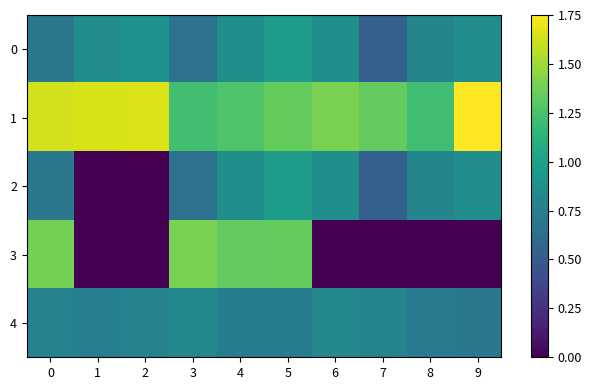

Reading right to left, list all the values displayed in this chart.

0: 9=0.9	8=0.8	7=0.5	6=0.9	5=1.0	4=0.9	3=0.7	2=0.9	1=0.9	0=0.7
1: 9=1.8	8=1.2	7=1.3	6=1.4	5=1.3	4=1.3	3=1.2	2=1.6	1=1.6	0=1.6
2: 9=0.9	8=0.8	7=0.5	6=0.9	5=1.0	4=0.9	3=0.7	2=0.0	1=0.0	0=0.7
3: 9=0.0	8=0.0	7=0.0	6=0.0	5=1.3	4=1.3	3=1.4	2=0.0	1=0.0	0=1.4
4: 9=0.7	8=0.7	7=0.8	6=0.8	5=0.7	4=0.7	3=0.8	2=0.8	1=0.7	0=0.8